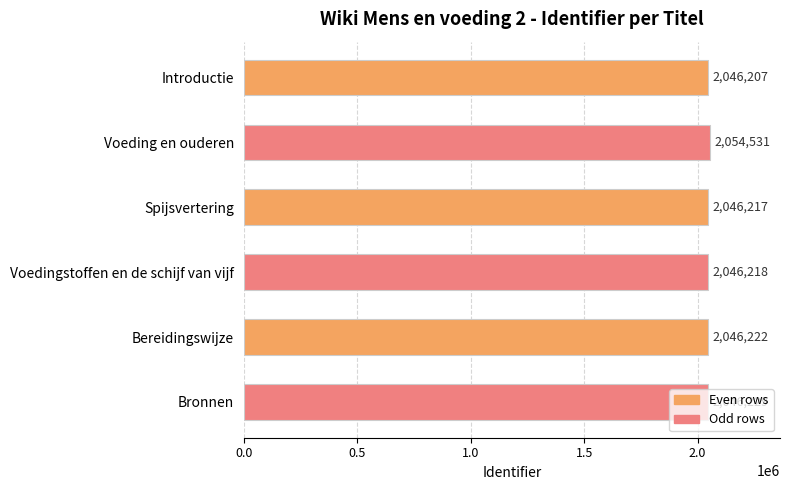

What is the label of the 5th bar from the bottom?

Voeding en ouderen